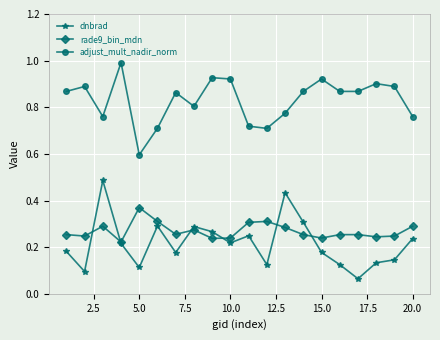

List the series in order of their peak value, highest first.

adjust_mult_nadir_norm, dnbrad, rade9_bin_mdn